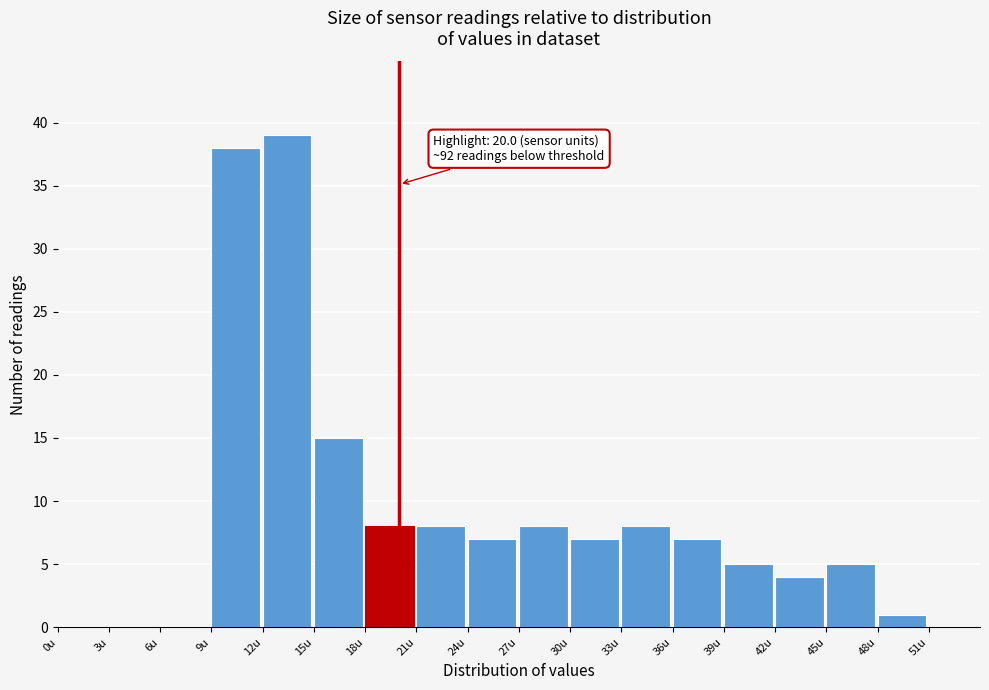

Over which range of the x-axis is the bar tallest?

12 to 15